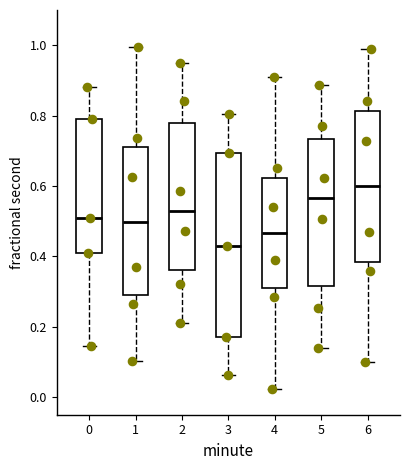

Where does the upper whisker of the box at x = 0 end on the y-axis? The values are not printed on the chart, so give them approximately, as read against the axis.

0.88